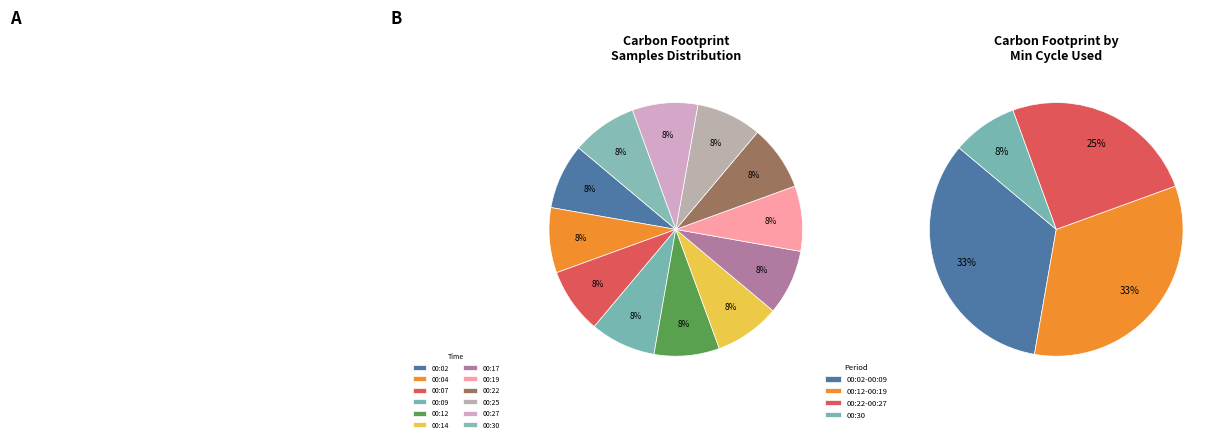

What is the smallest slice in the pie chart?

00:04